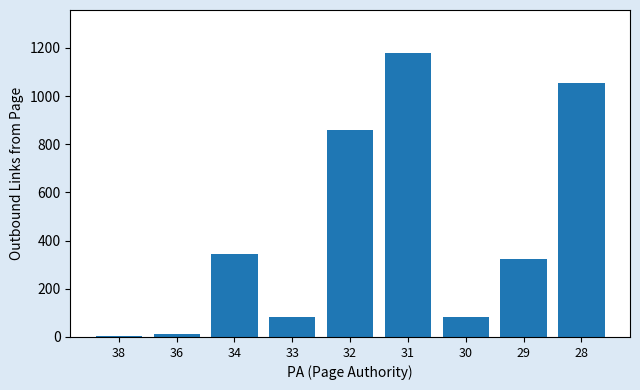

What is the sum of the values at 31 and 34?

1524